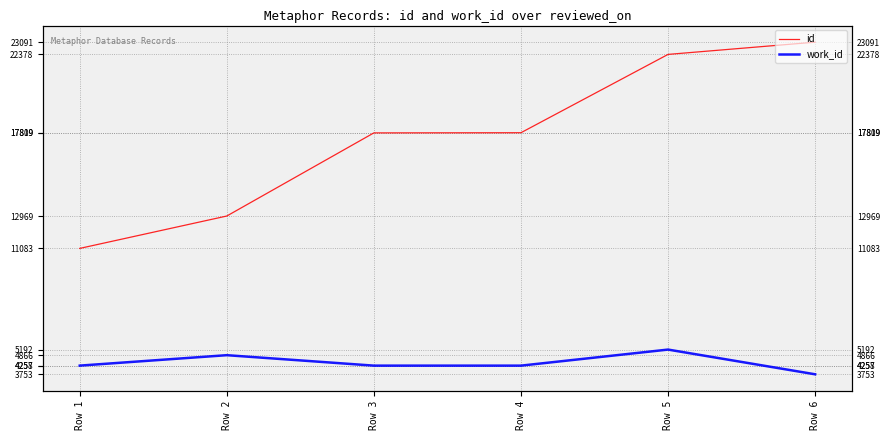

What is the difference between the second highest and second lowest values in the id series?

9409